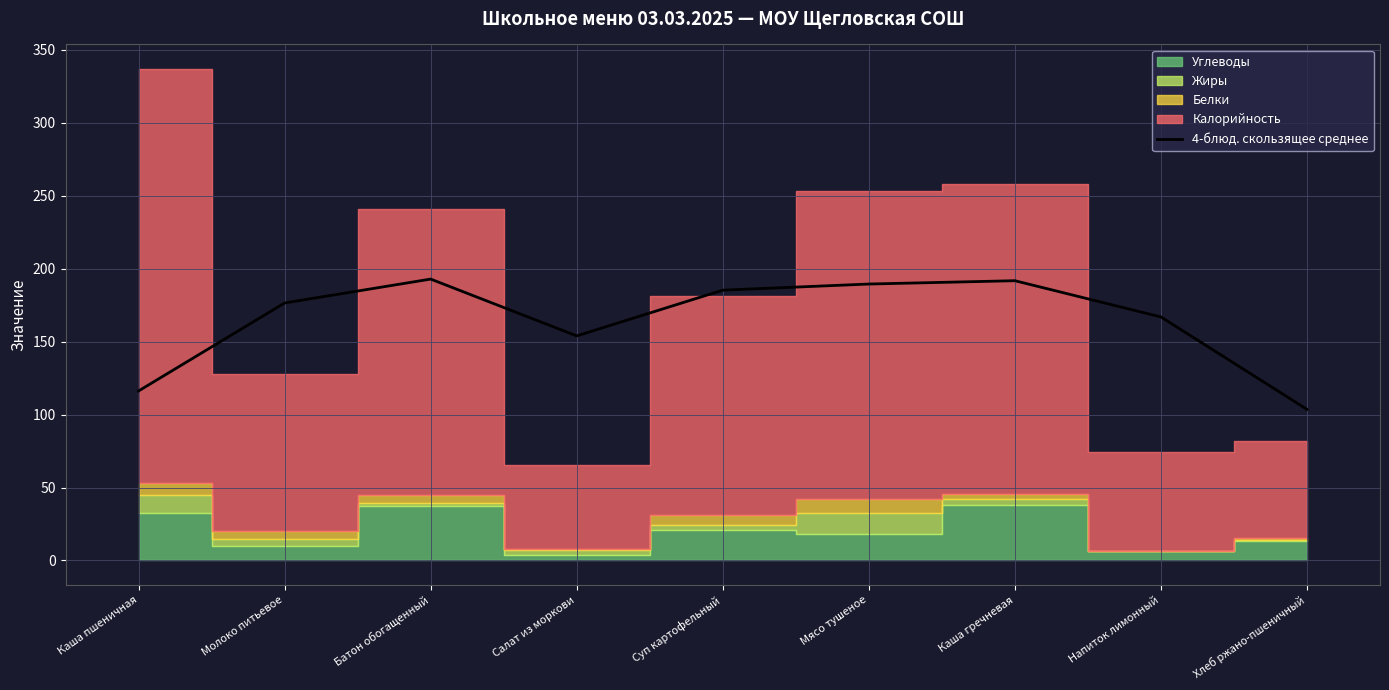

Reading left to right, extract all data points from this chart.

116.2	176.4	192.8	153.9	185.2	189.4	191.7	166.9	103.6